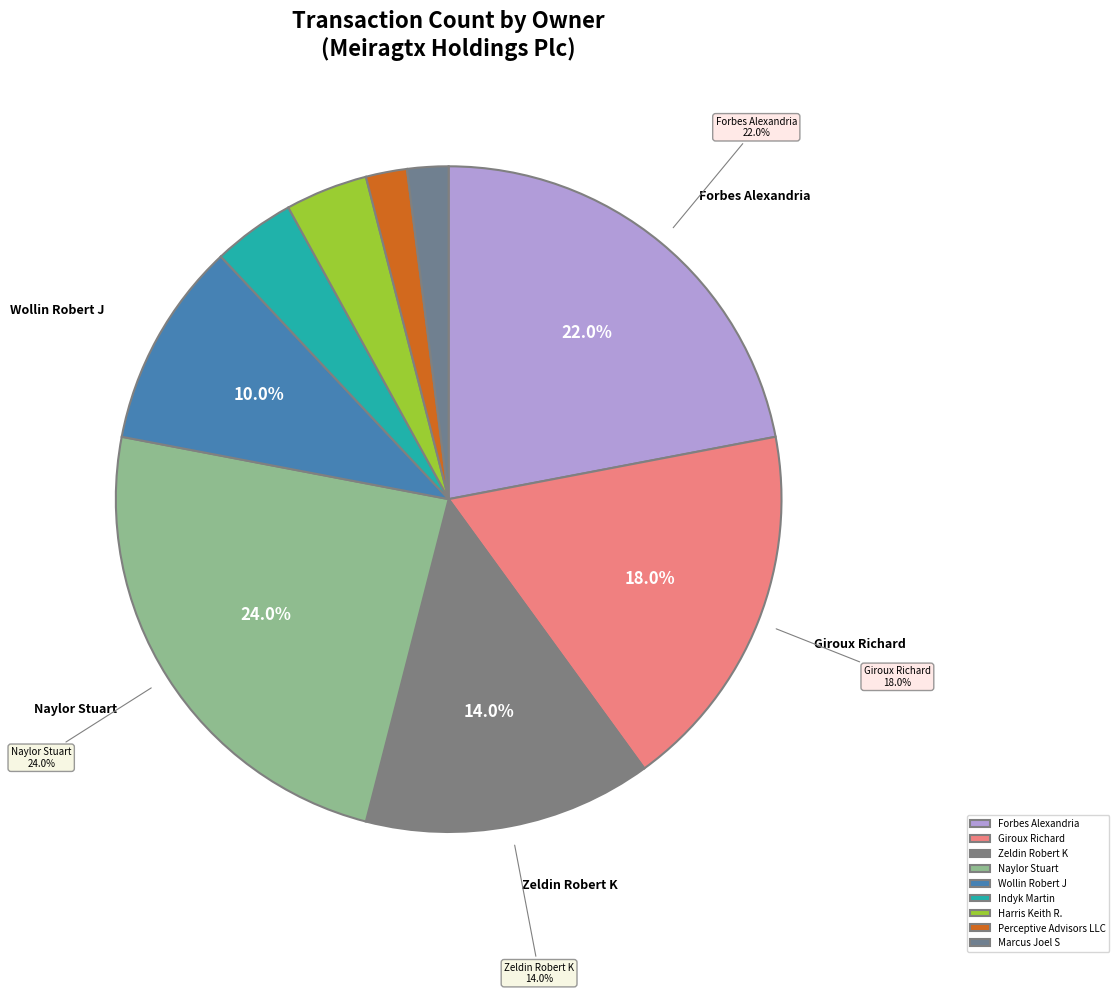

Is the sum of Indyk Martin and Giroux Richard greater than half?

No